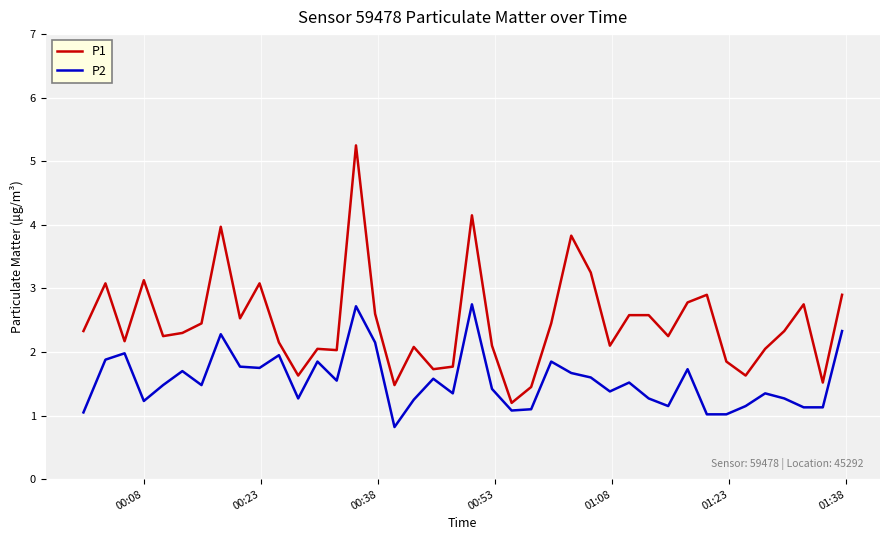

What is the average value of the P1 series?

2.5